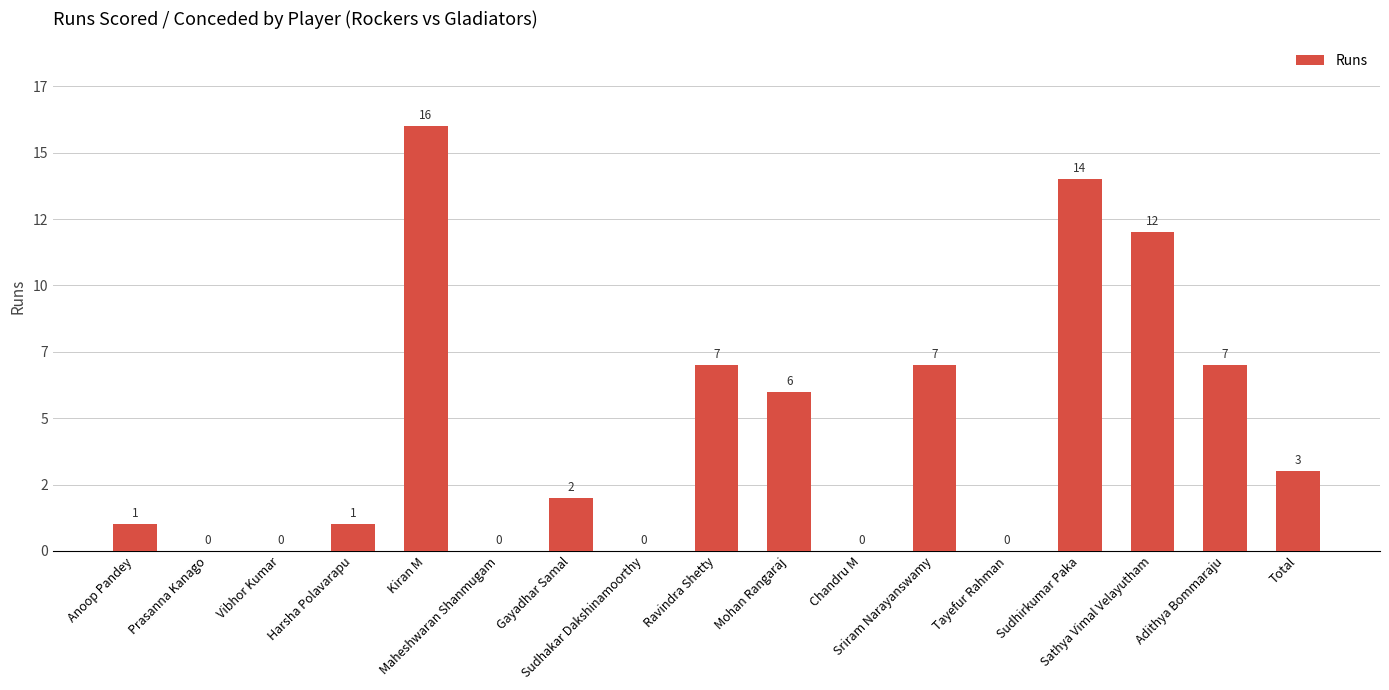

What is the difference between the second highest and second lowest values?

14